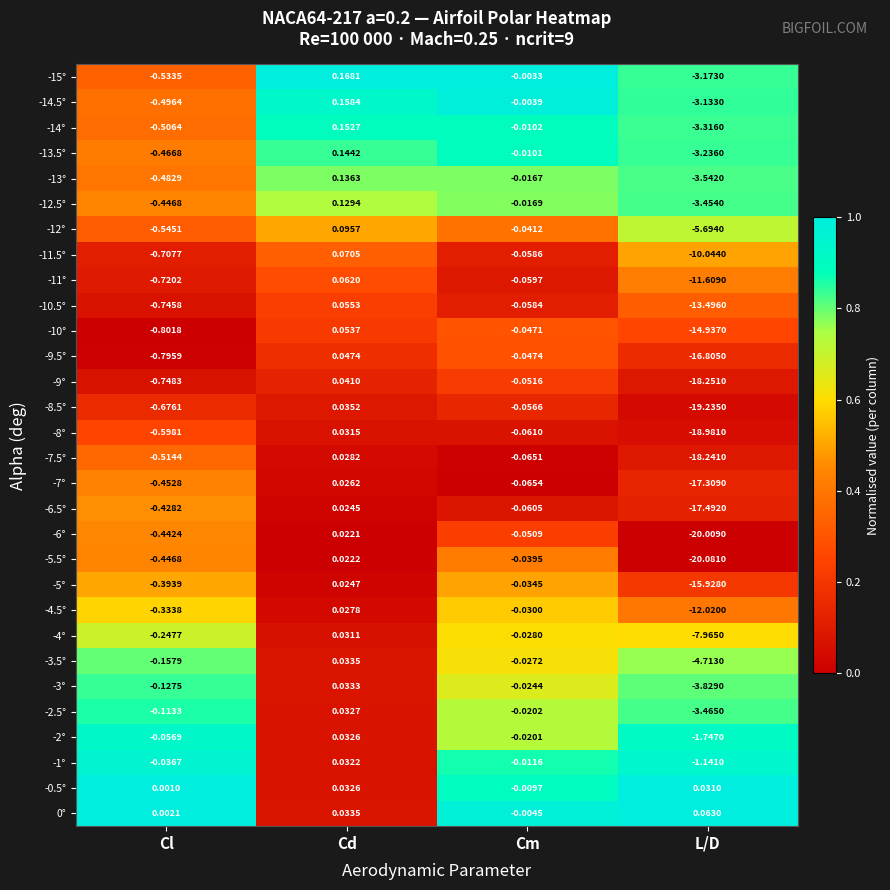

Is the value of -2° at L/D greater than the value of -7.5° at Cm?

No